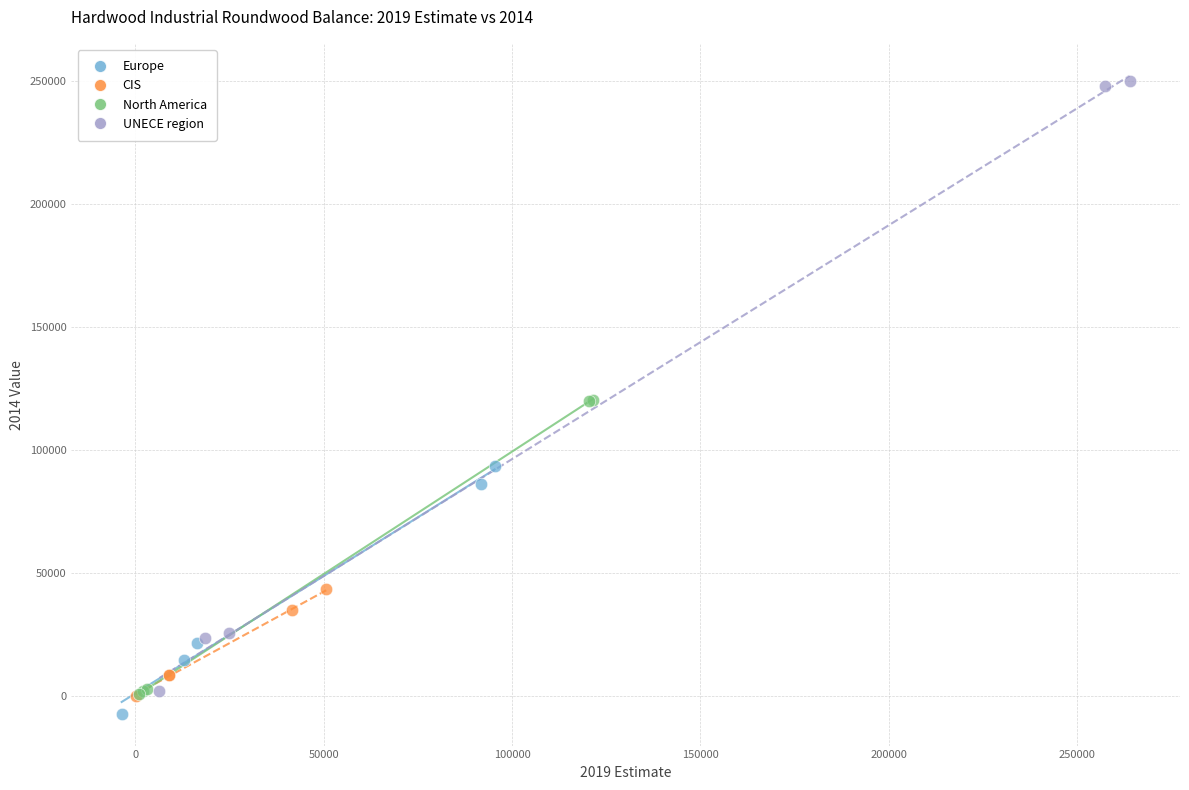

Which series has the widest spread of Y values?

UNECE region